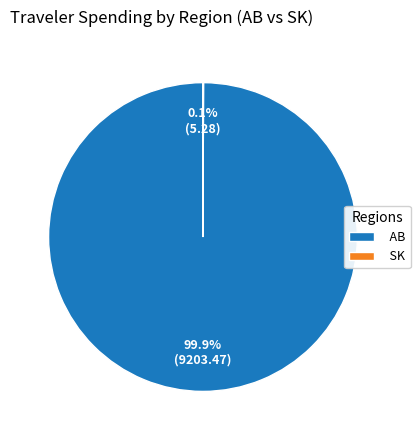

What portion of the pie excludes AB?

0.1%